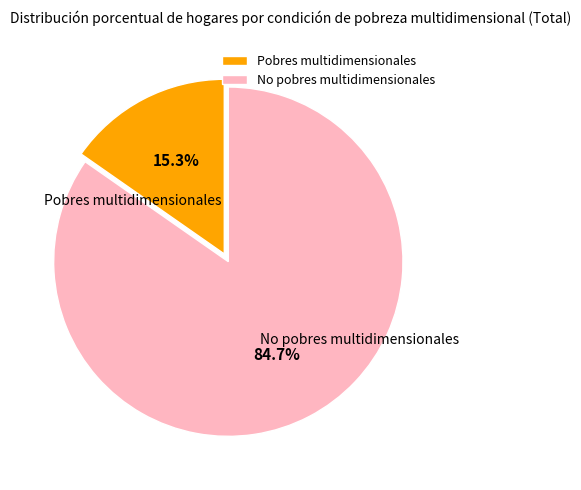

Which slice is the smallest?

Pobres multidimensionales